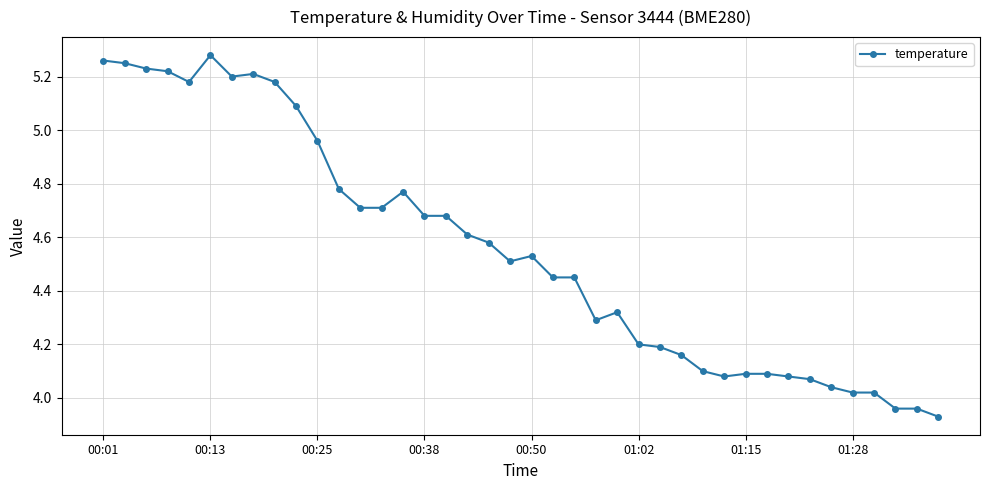

What is the sum of all values?

182.1